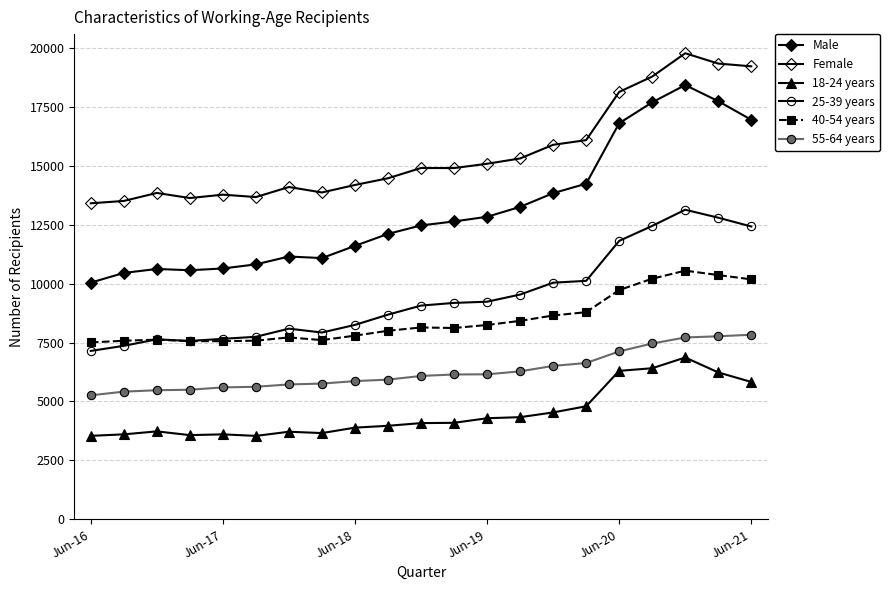

How many distinct data groups are displayed?

6